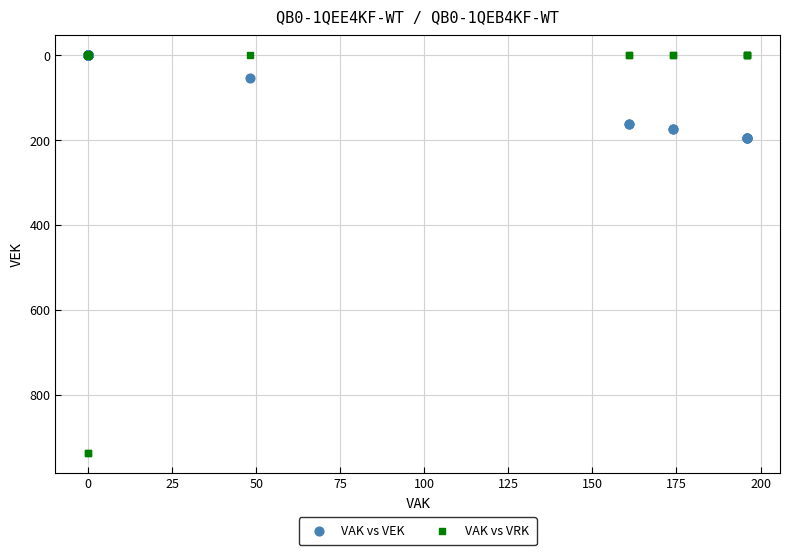

In the VAK vs VEK series, what Y value is closest to 98?

54